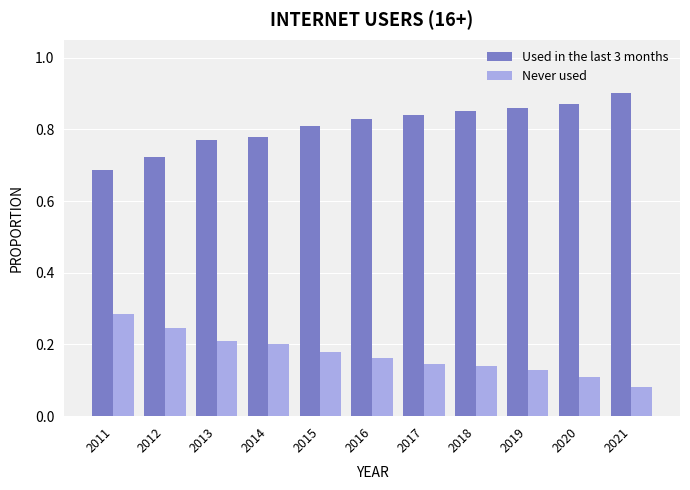

At which label does Never used reach its minimum?

2021